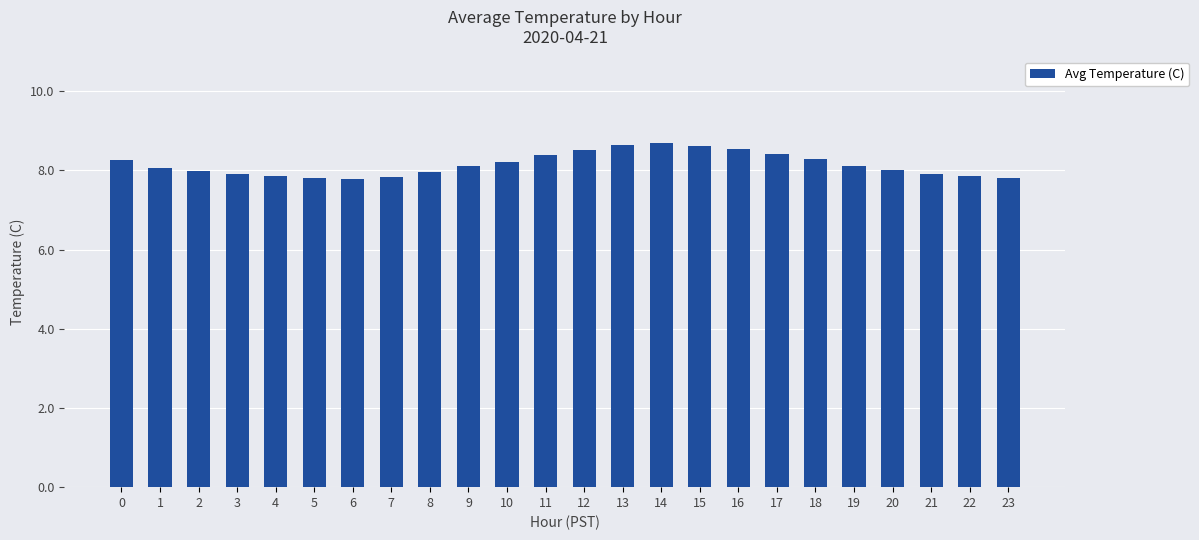

What is the difference between the values at 11 and 20?

0.4